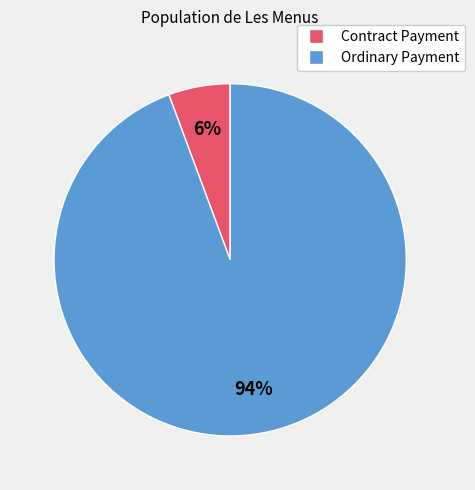

Does Ordinary Payment account for over 50% of the chart?

Yes